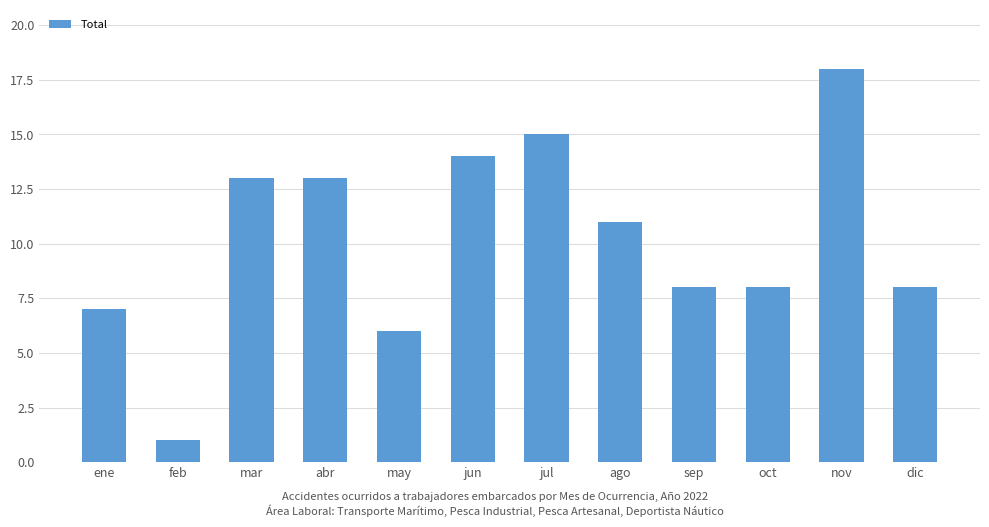

Reading left to right, list all the values displayed in this chart.

ene=7	feb=1	mar=13	abr=13	may=6	jun=14	jul=15	ago=11	sep=8	oct=8	nov=18	dic=8